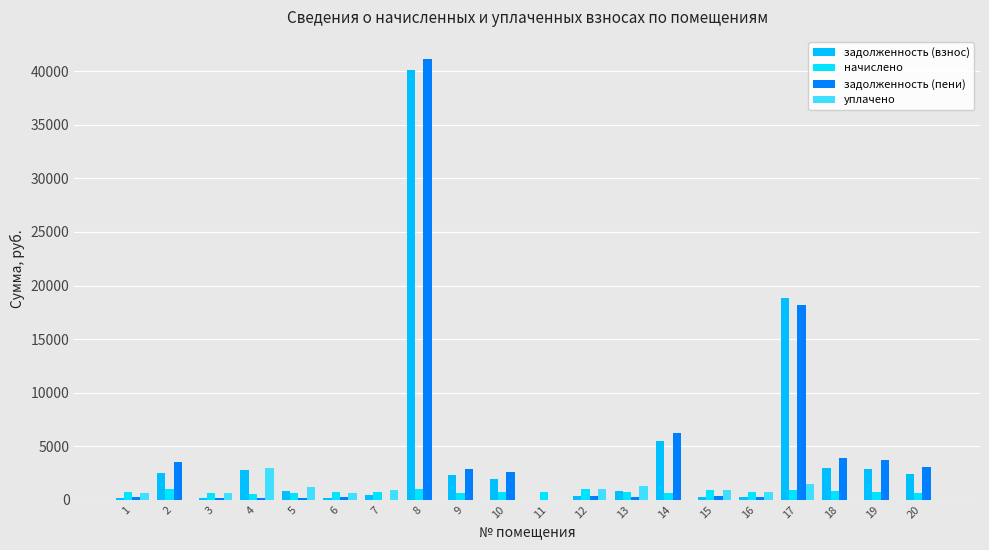

What is the average value of the начислено series?

752.6